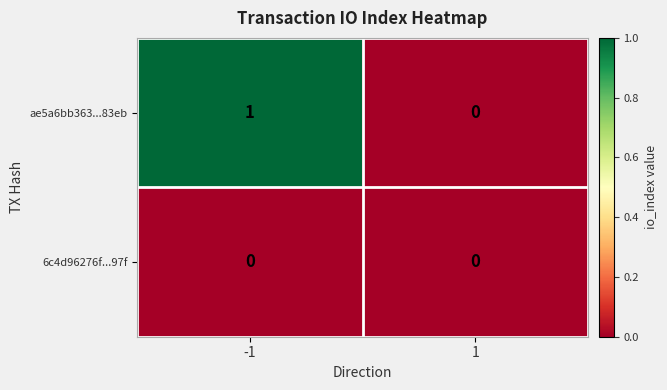

The value of ae5a6bb363...83eb at 1 is 0. True or false?

True